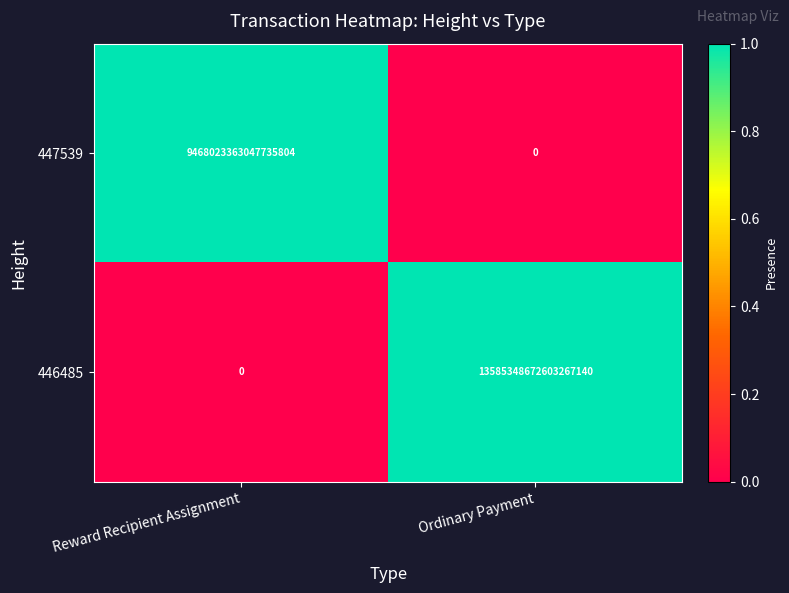

Which series has the widest spread of values?

446485